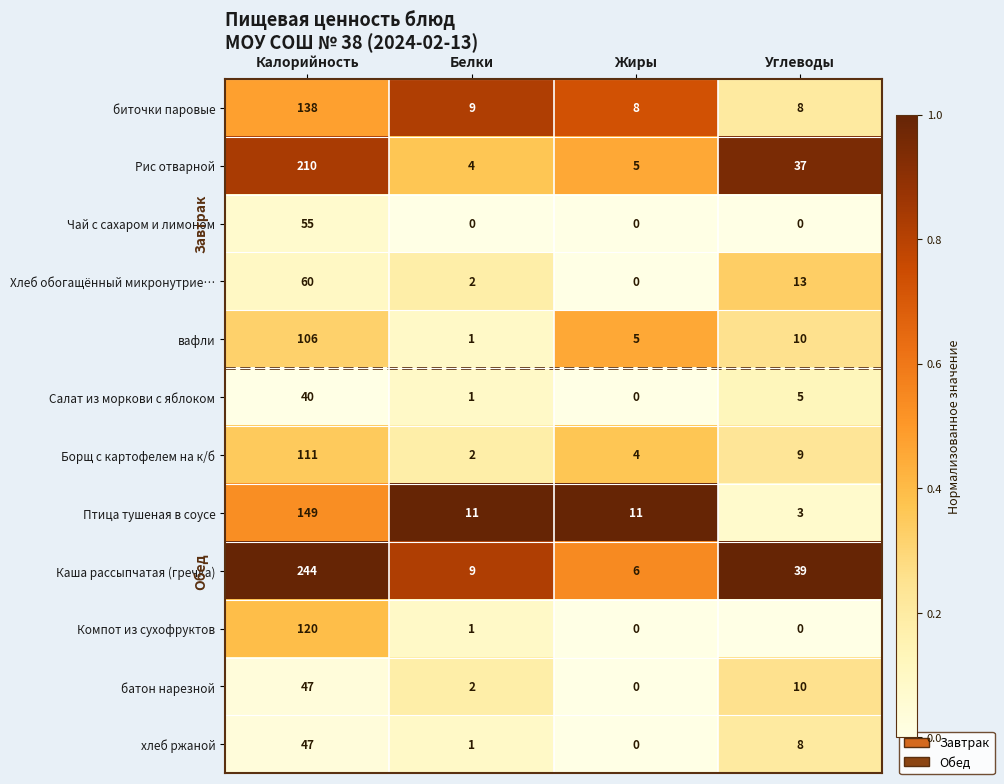

At which category is the sum across all series the highest?

Калорийность